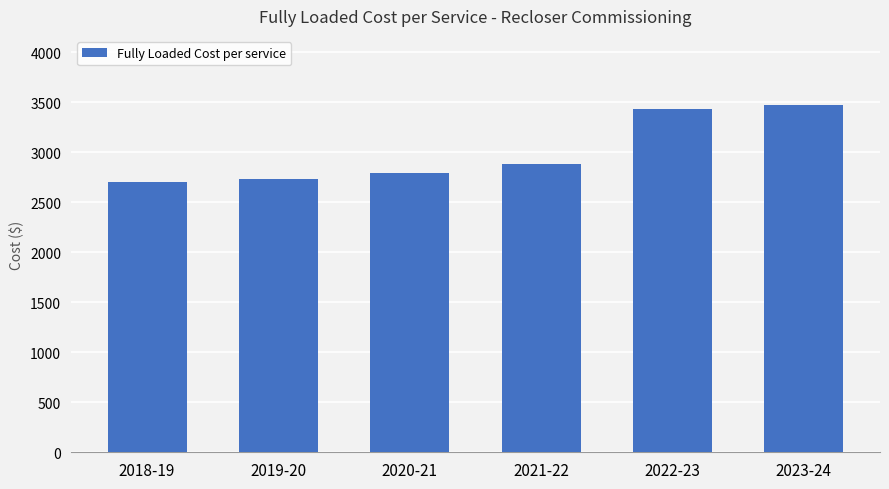

What value does the data have at 2018-19?

2704.9